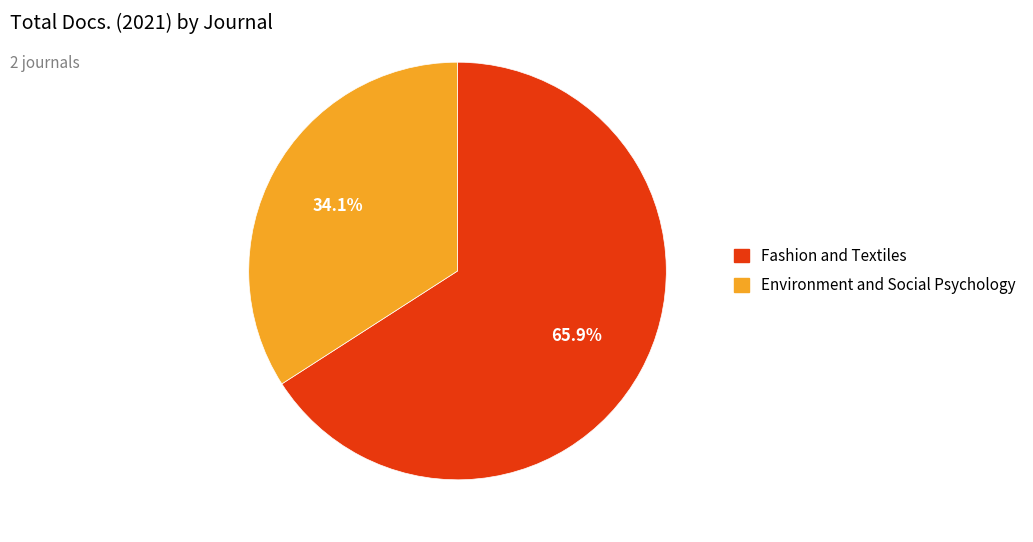

Approximately how many times larger is the value at Fashion and Textiles compared to Environment and Social Psychology?

1.9